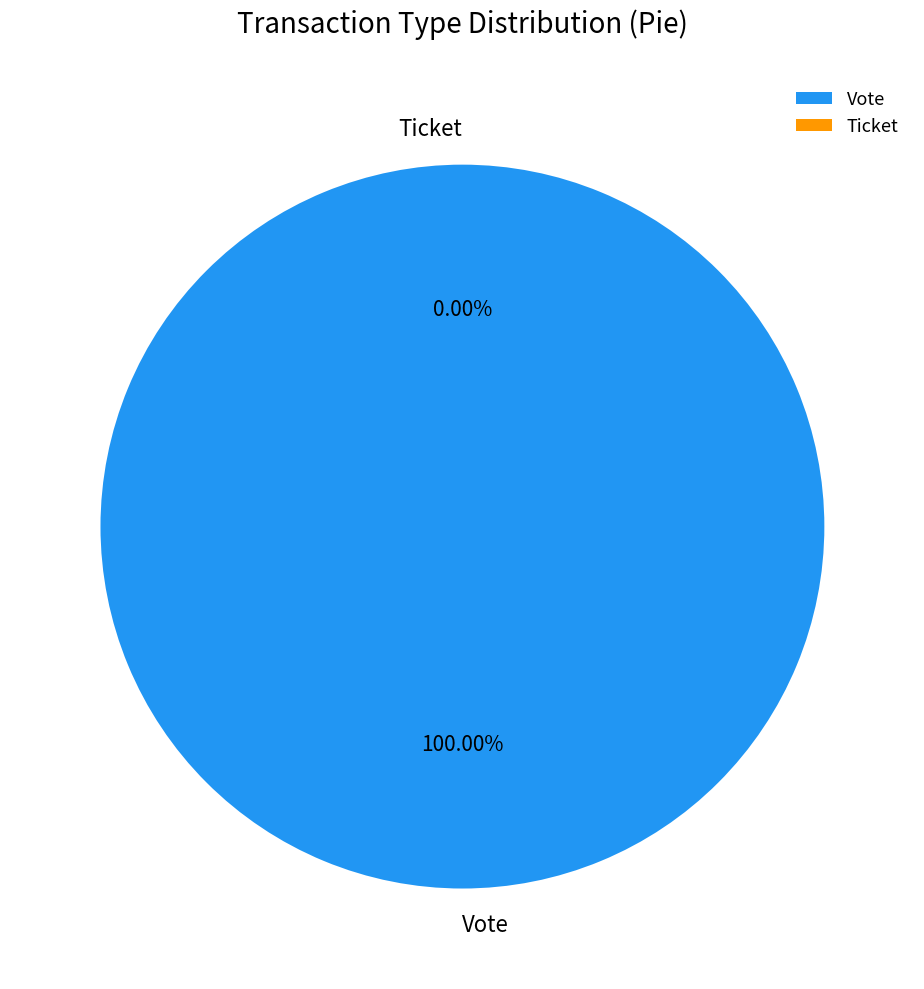

Combined, what portion of the pie is Vote and Ticket?

100.0%